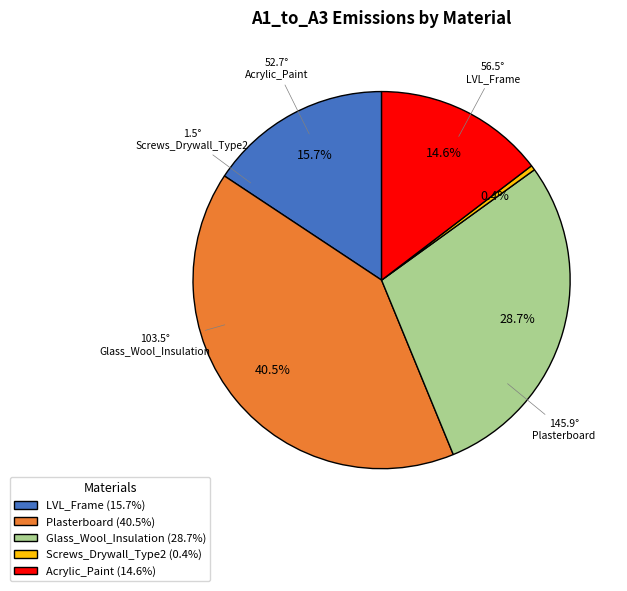

True or false: LVL_Frame accounts for 16% of the total.

True